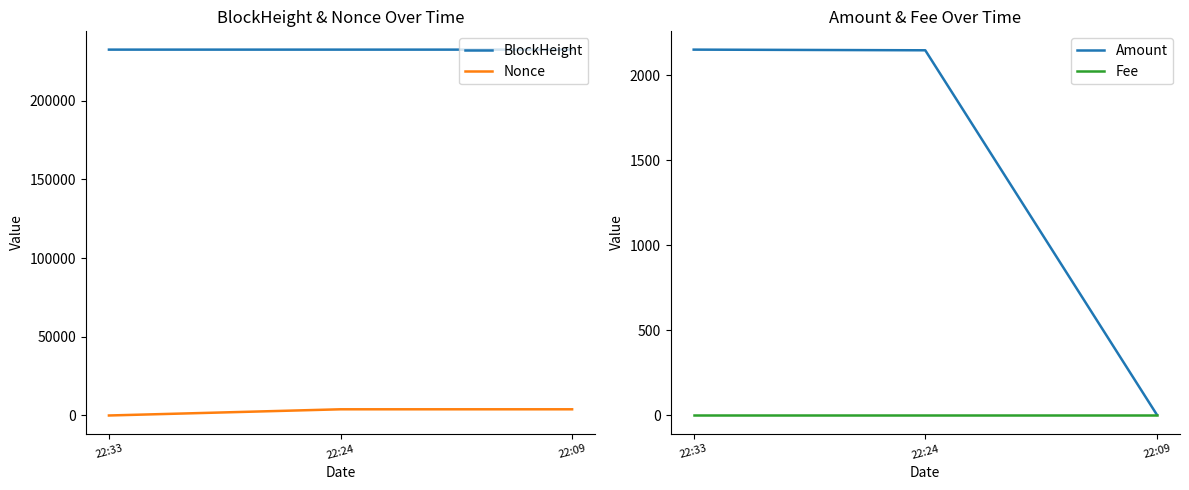

What is the maximum value shown in the chart?

232327.0